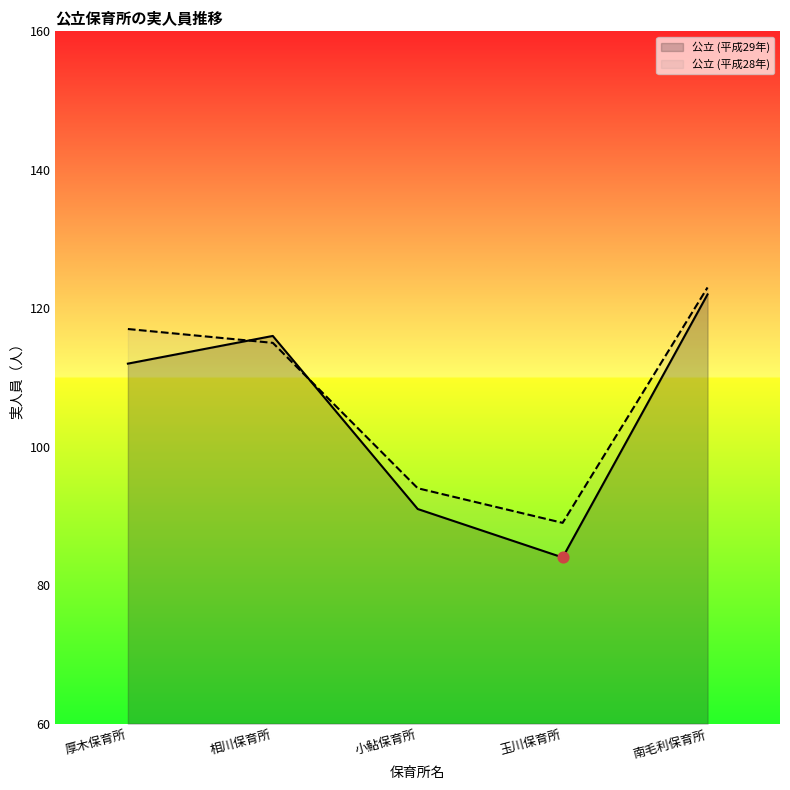

Which series reaches the minimum Y coordinate?

公立 (平成29年)